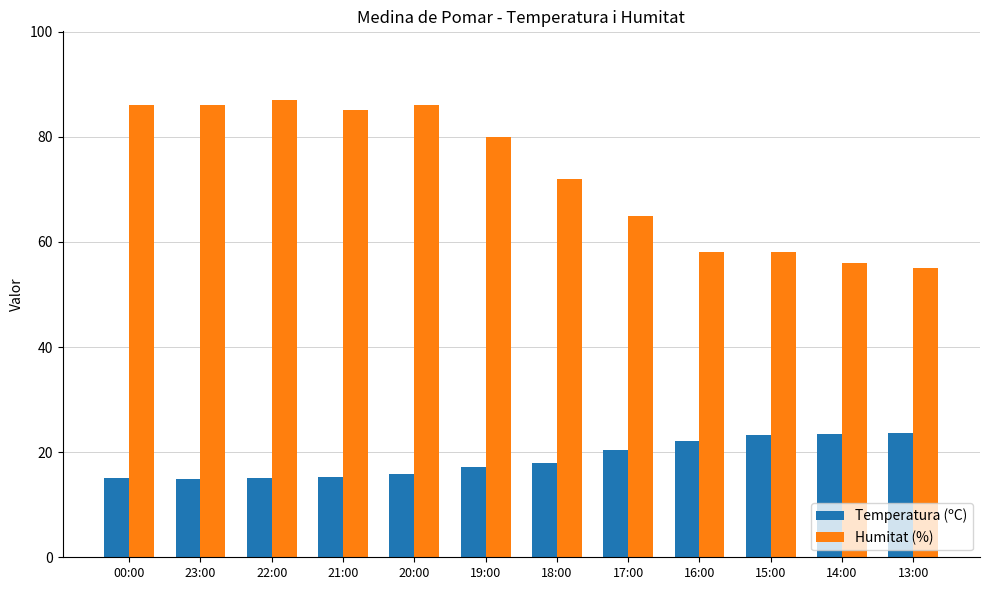

At 14:00, list the series in order from smallest to largest.

Temperatura (ºC), Humitat (%)